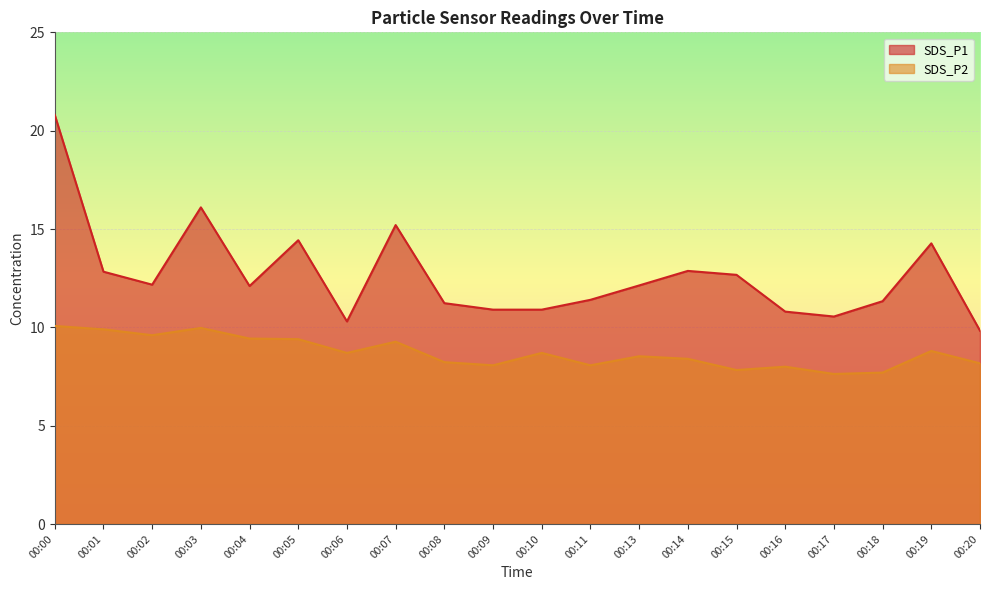

What is the difference between the maximum and second lowest values in the SDS_P1 series?

10.5